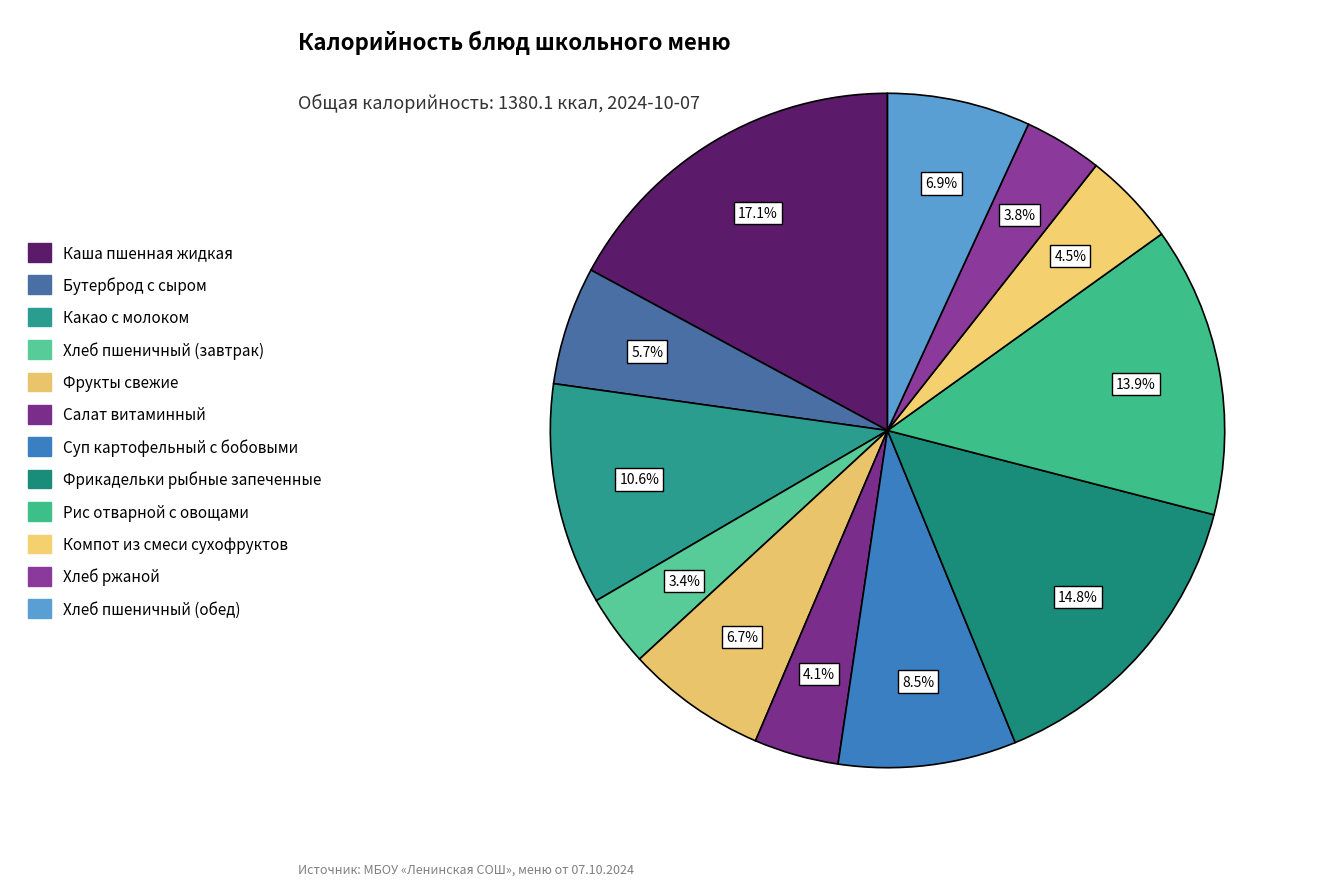

Is the sum of Хлеб ржаной and Фрукты свежие greater than half?

No